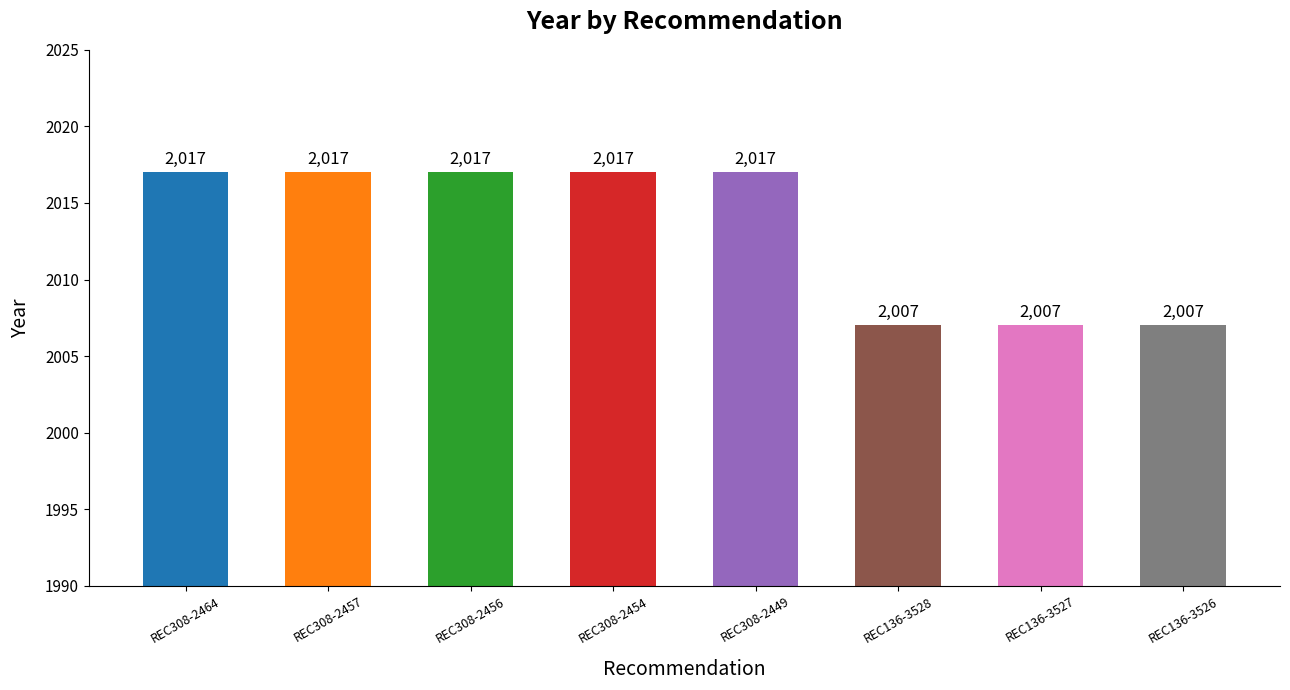

What is the sum of the values at REC308-2457 and REC136-3526?

4024